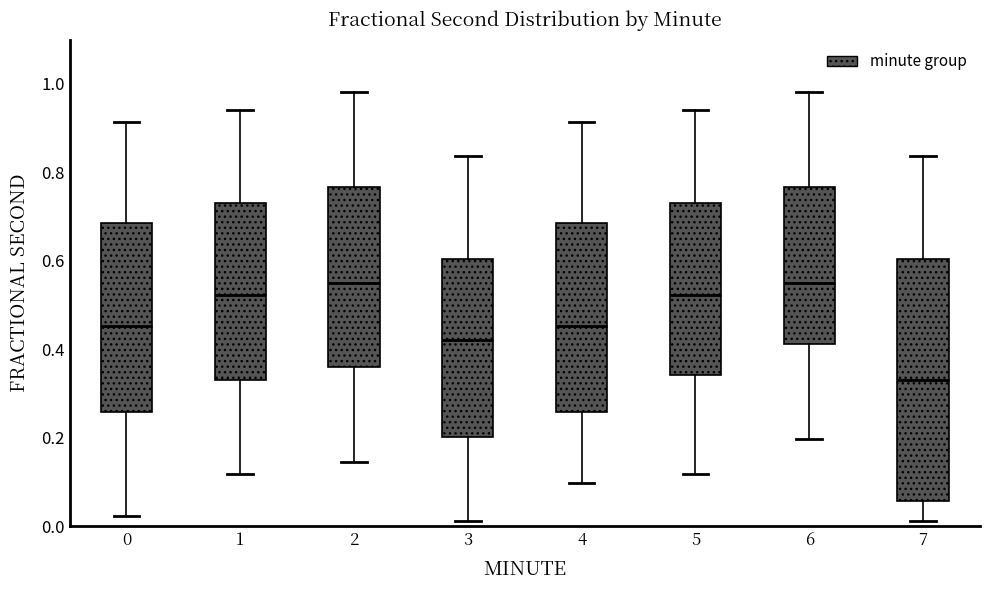

Which box is the tallest, from its lower edge to its upper edge?

7